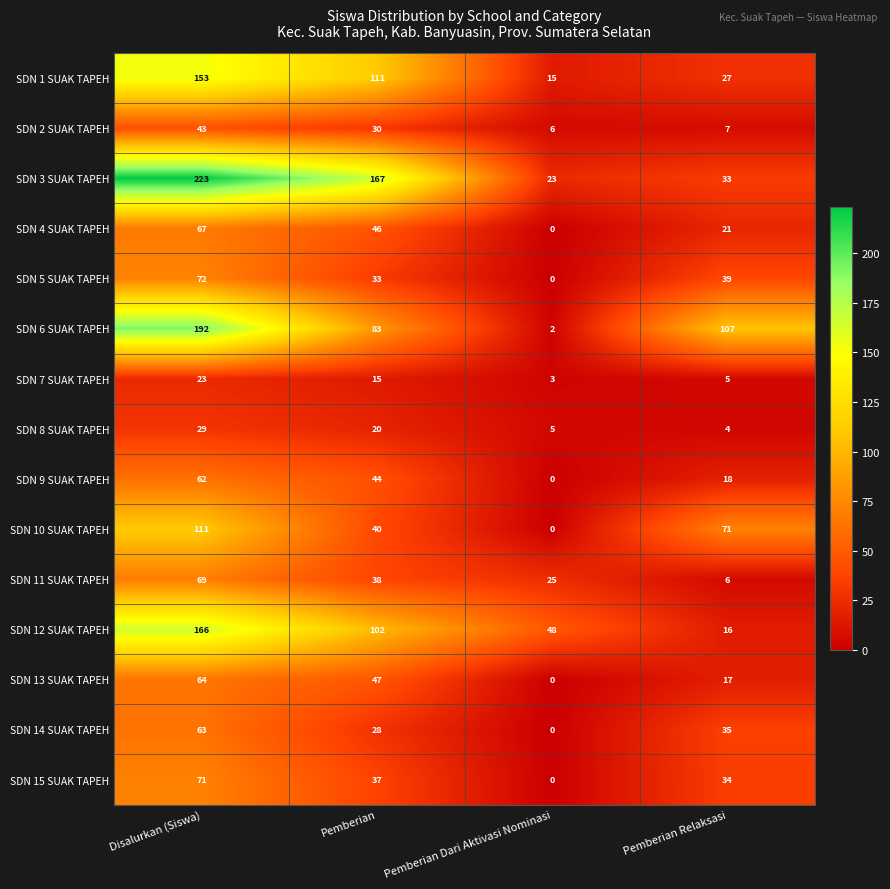

List the labels in order of SDN 10 SUAK TAPEH value, largest first.

Disalurkan (Siswa), Pemberian Relaksasi, Pemberian, Pemberian Dari Aktivasi Nominasi